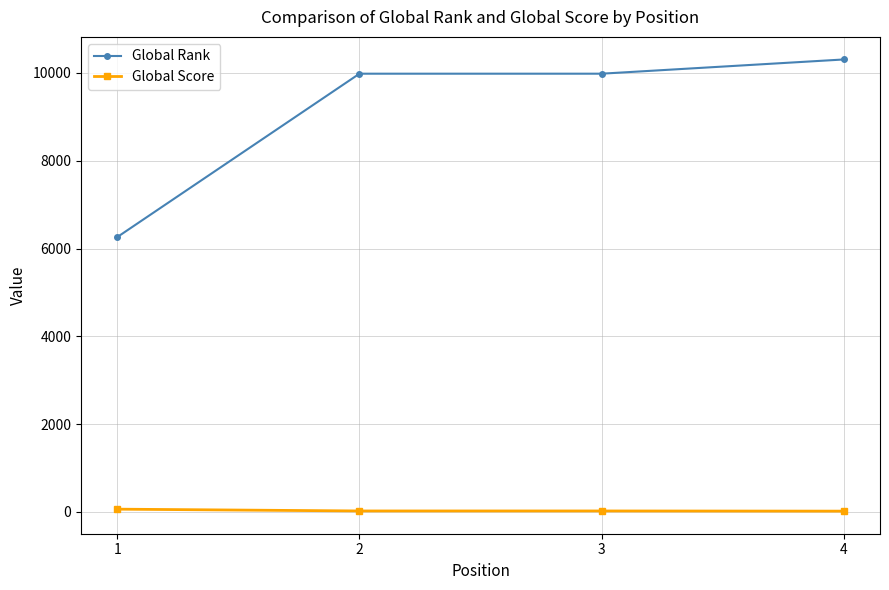

True or false: Global Score and Global Rank intersect in this chart.

False